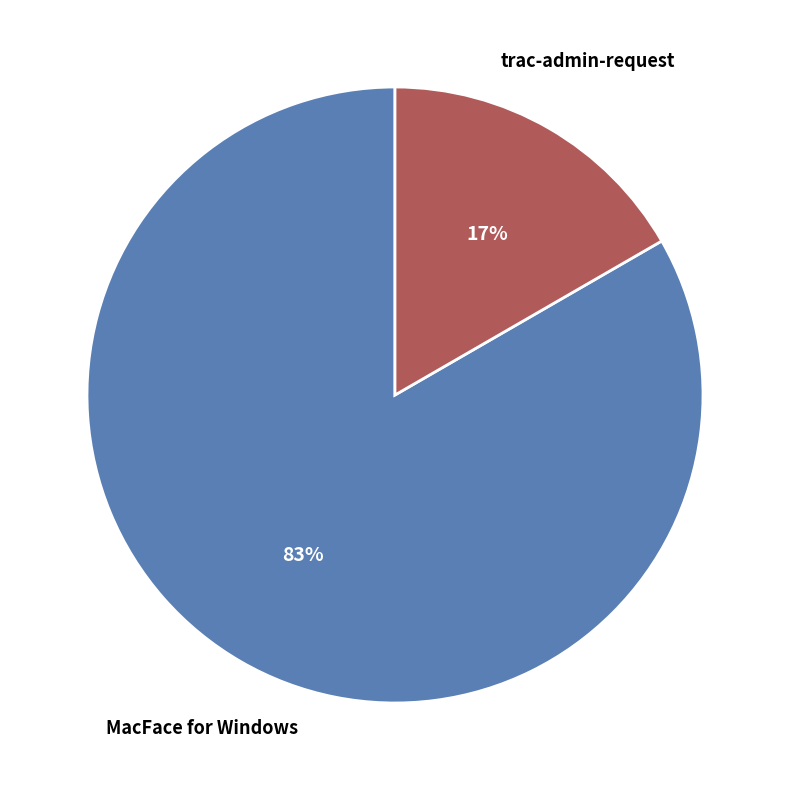

What is the ratio of the value at trac-admin-request to the value at MacFace for Windows?

0.2